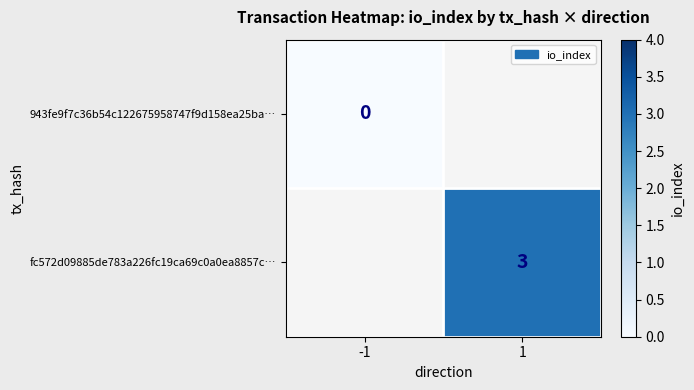

The value of fc572d09885de783a226fc19ca69c0a0ea8857c… at 1 is 5. True or false?

False